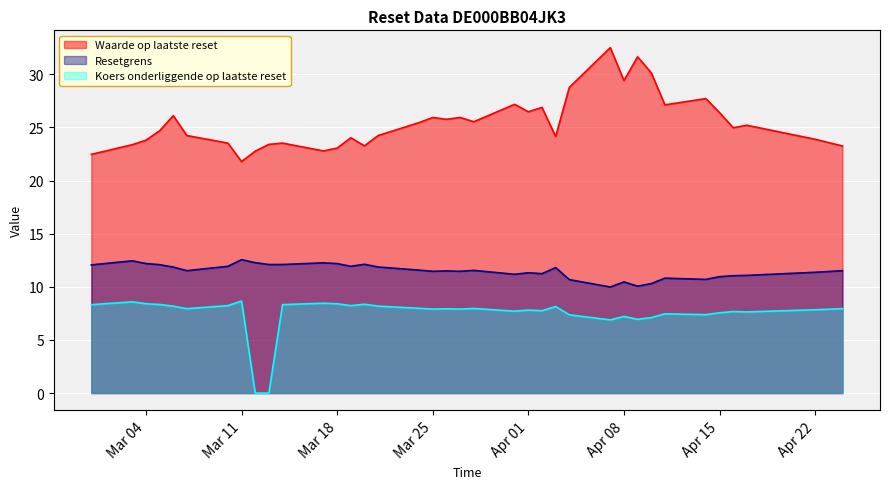

Rank the series at Mar 04 from highest to lowest value.

Waarde op laatste reset, Resetgrens, Koers onderliggende op laatste reset